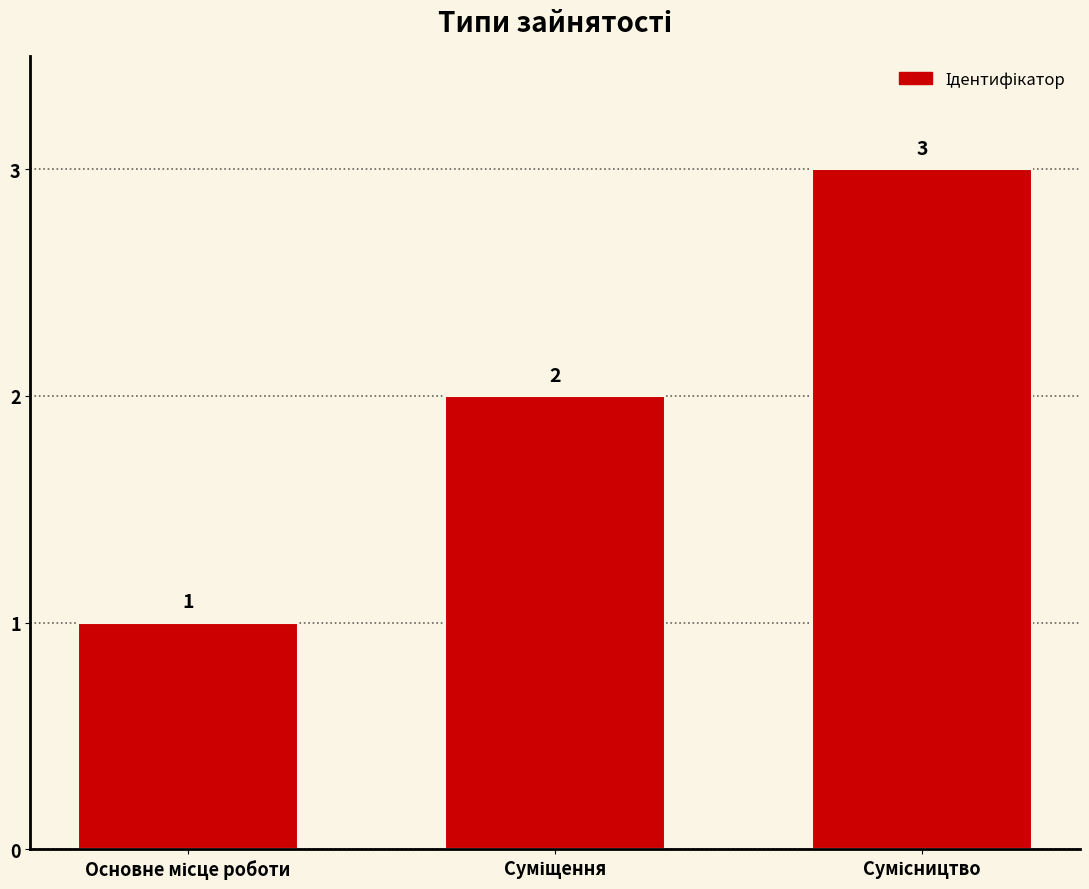

Reading left to right, what are all the values shown in this chart?

1	2	3